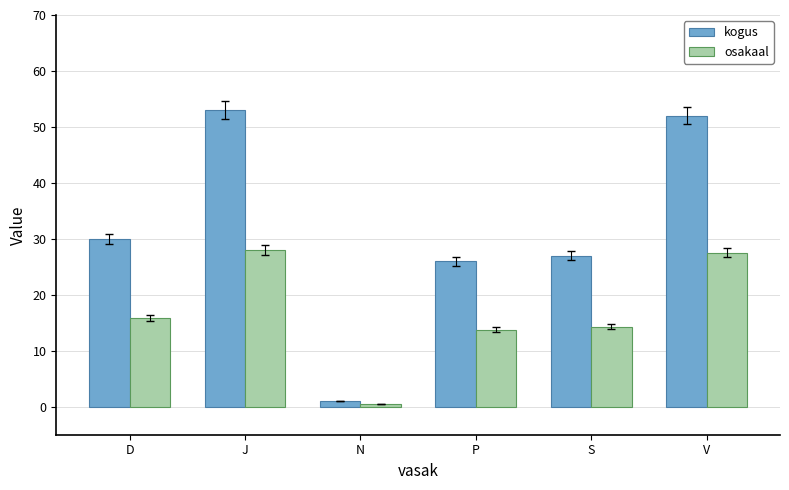

Reading right to left, list all the values displayed in this chart.

kogus: V=52.0	S=27.0	P=26.0	N=1.0	J=53.0	D=30.0
osakaal: V=27.5	S=14.3	P=13.8	N=0.5	J=28.0	D=15.9